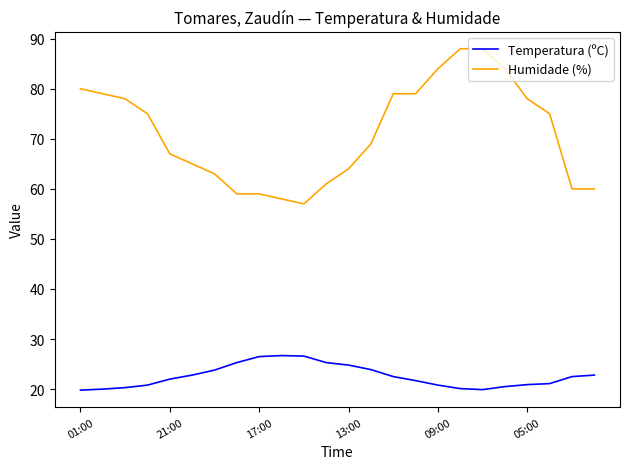

True or false: Humidade (%) and Temperatura (ºC) intersect in this chart.

False